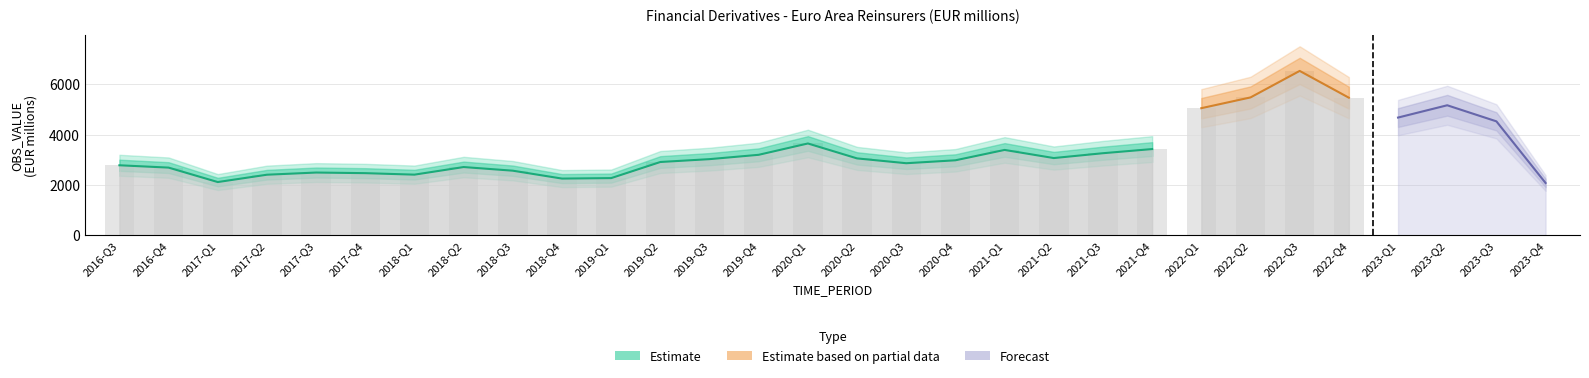

Reading left to right, what are all the values shown in this chart?

2016-Q3=2782.0	2016-Q4=2689.5	2017-Q1=2115.1	2017-Q2=2406.9	2017-Q3=2493.3	2017-Q4=2468.9	2018-Q1=2409.4	2018-Q2=2711.7	2018-Q3=2566.7	2018-Q4=2253.0	2019-Q1=2272.2	2019-Q2=2912.4	2019-Q3=3025.8	2019-Q4=3198.4	2020-Q1=3648.3	2020-Q2=3055.1	2020-Q3=2863.7	2020-Q4=2980.0	2021-Q1=3392.0	2021-Q2=3068.8	2021-Q3=3261.4	2021-Q4=3426.2	2022-Q1=5051.1	2022-Q2=5478.5	2022-Q3=6532.0	2022-Q4=5467.7	2023-Q1=4678.6	2023-Q2=5167.1	2023-Q3=4528.4	2023-Q4=2078.6